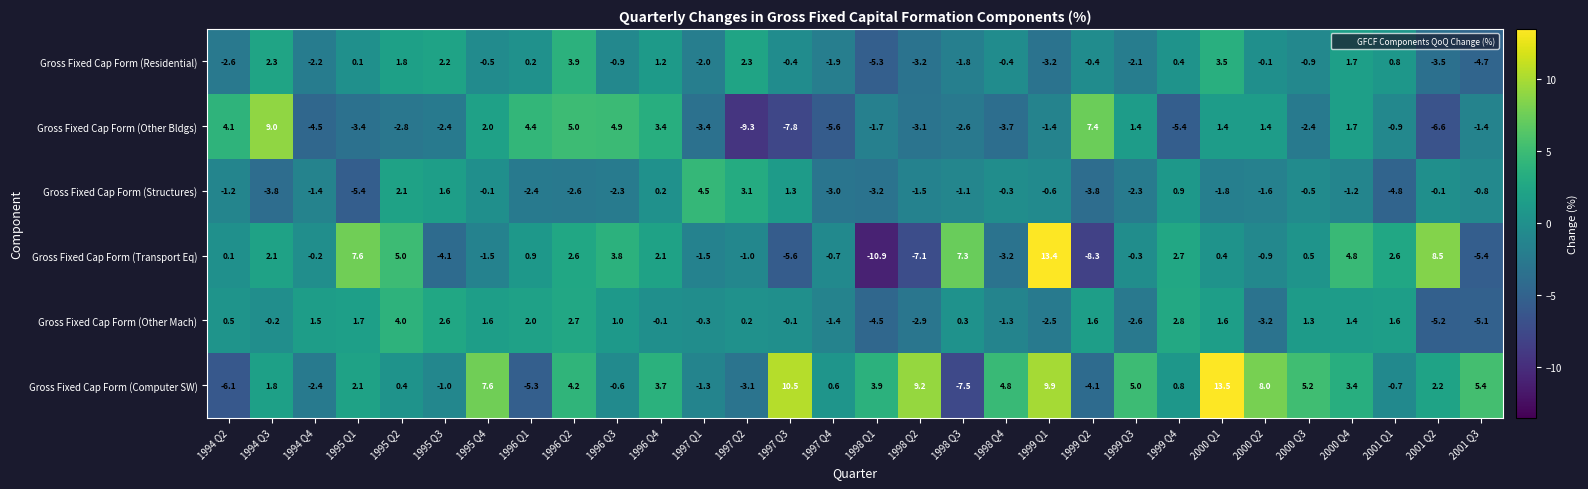

List the series in order of their peak value, highest first.

Gross Fixed Cap Form (Computer SW), Gross Fixed Cap Form (Transport Eq), Gross Fixed Cap Form (Other Bldgs), Gross Fixed Cap Form (Structures), Gross Fixed Cap Form (Other Mach), Gross Fixed Cap Form (Residential)